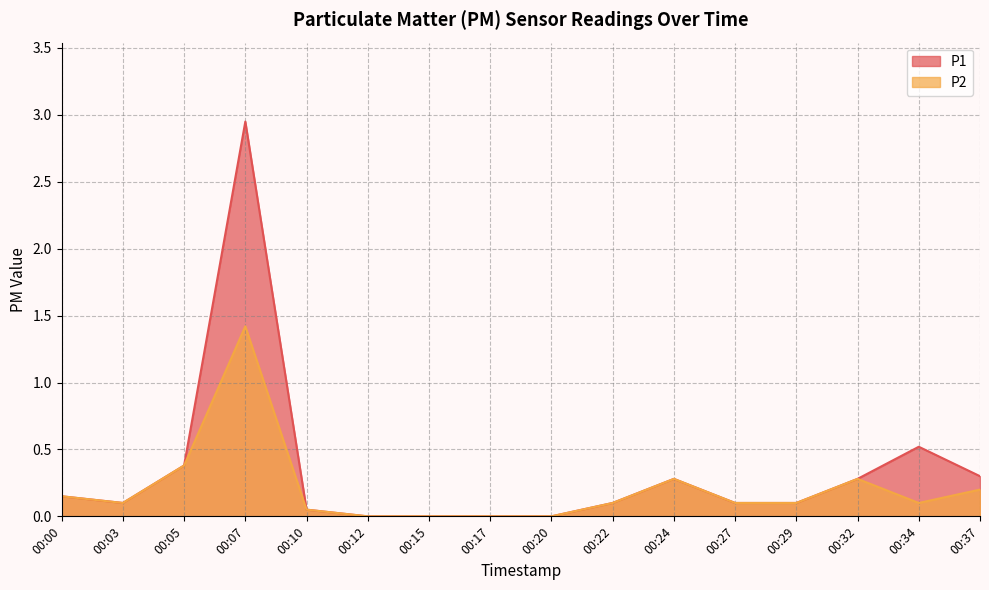

What is the difference between the P1 values at 00:29 and 00:24?

0.2